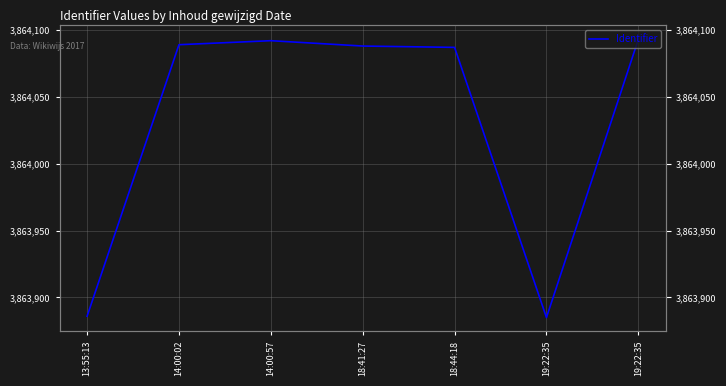

Where is the first local maximum?

14:00:57